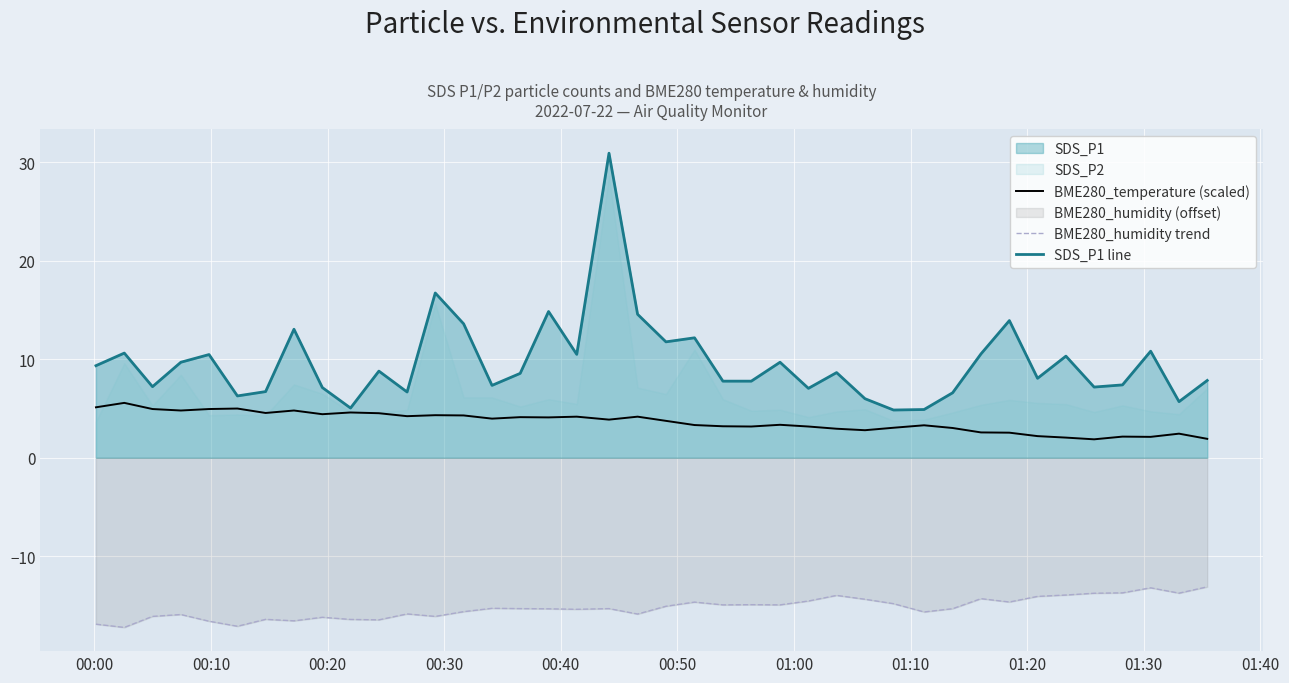

What is the lowest value of the BME280_humidity trend series?

-17.2